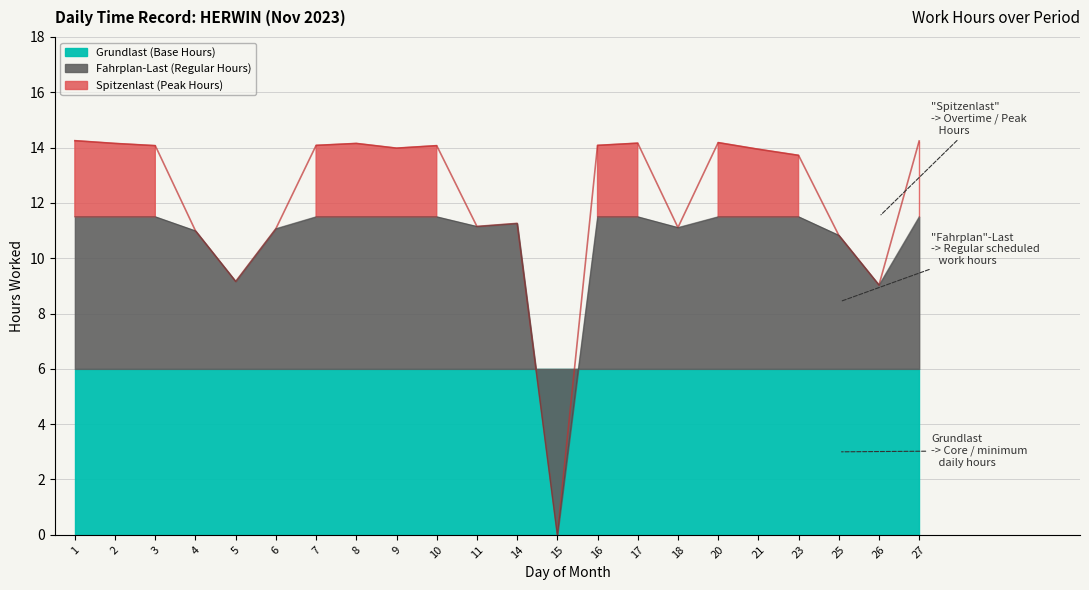

What is the value of the 20th point from the left?

10.8